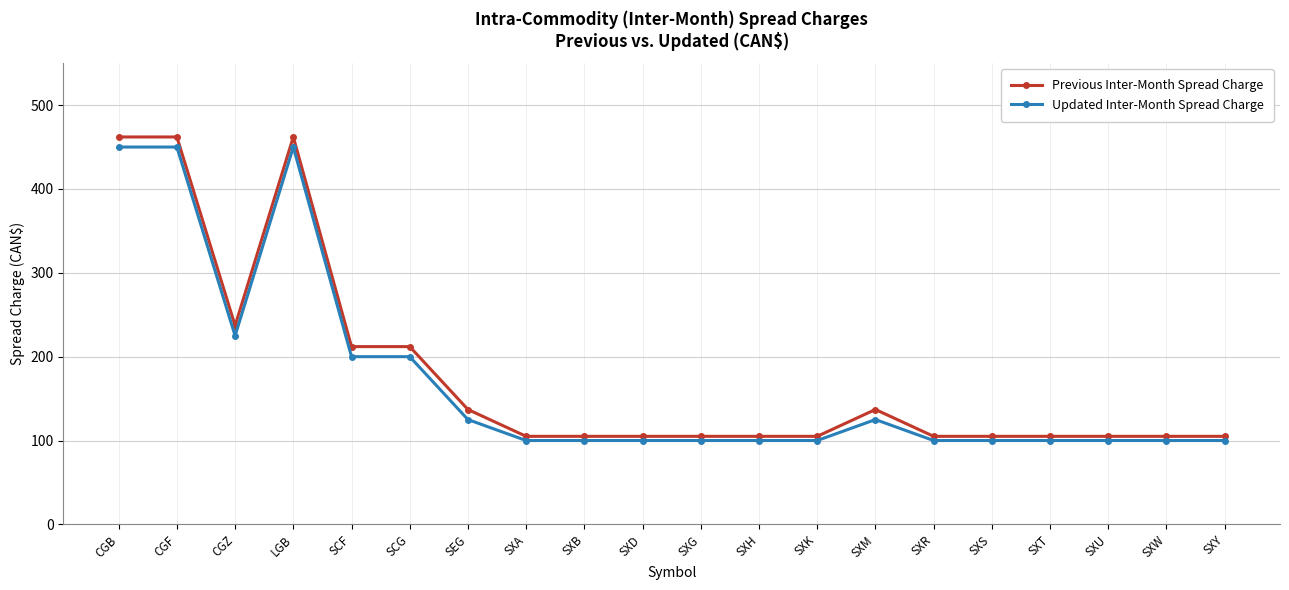

What is the difference between the Updated Inter-Month Spread Charge values at CGB and SXD?

350